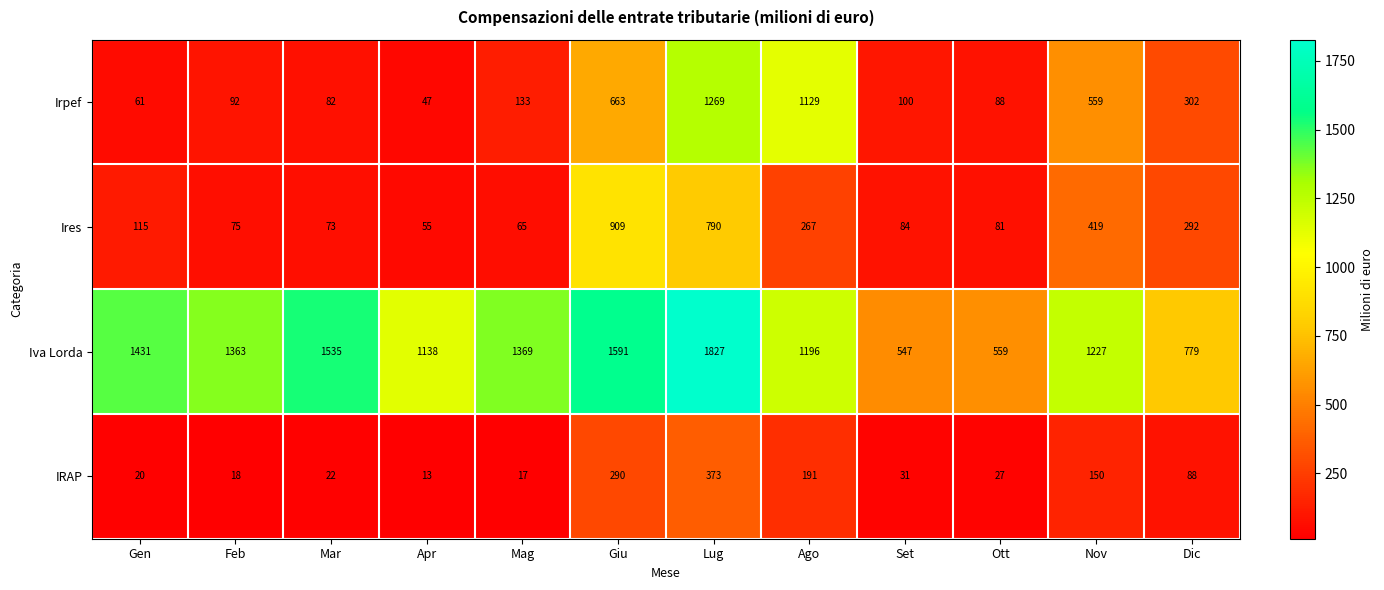

Which series has the largest total across all categories?

Iva Lorda